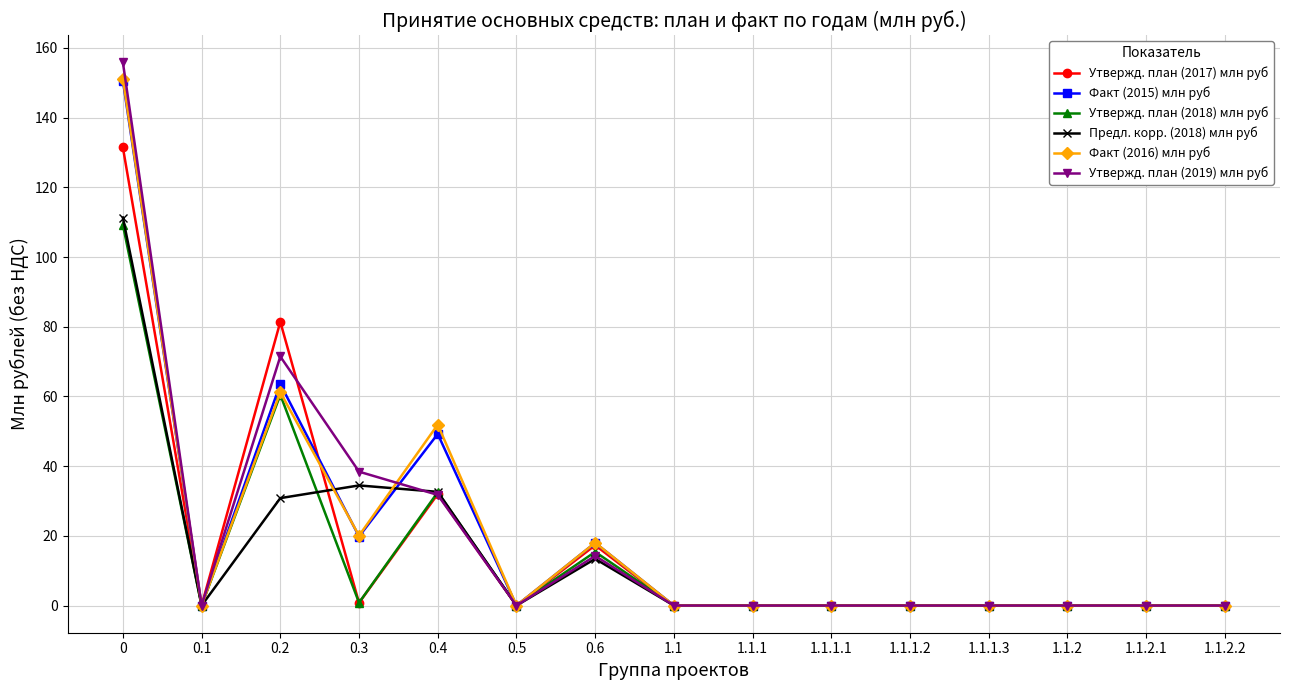

What is the average value of the Предл. корр. (2018) млн руб series?

14.8